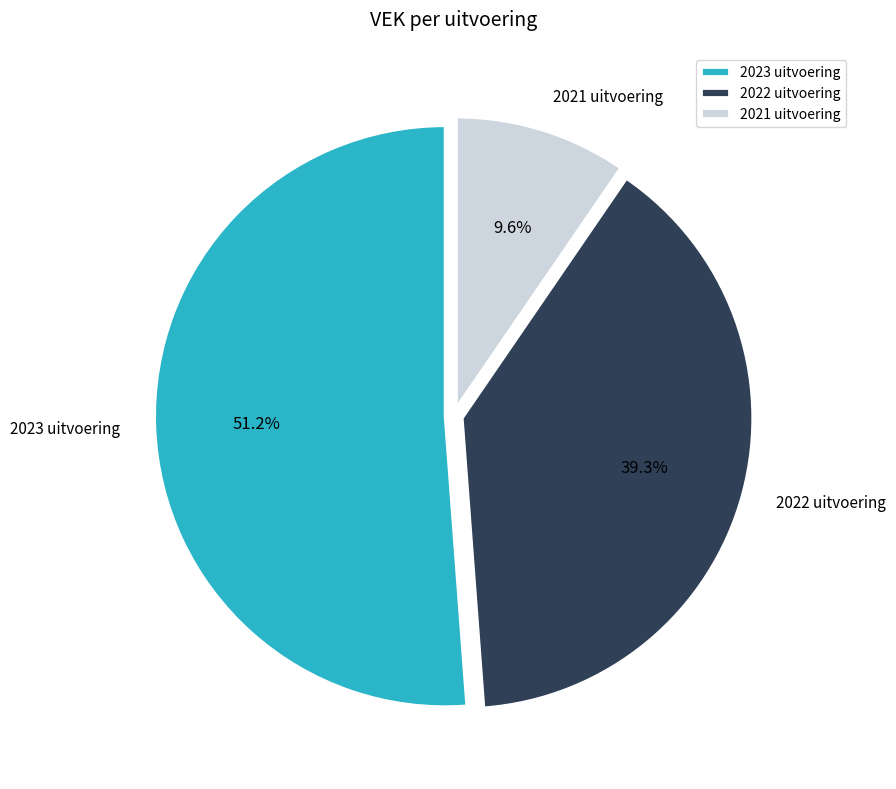

Rank the categories by value from highest to lowest.

2023 uitvoering, 2022 uitvoering, 2021 uitvoering